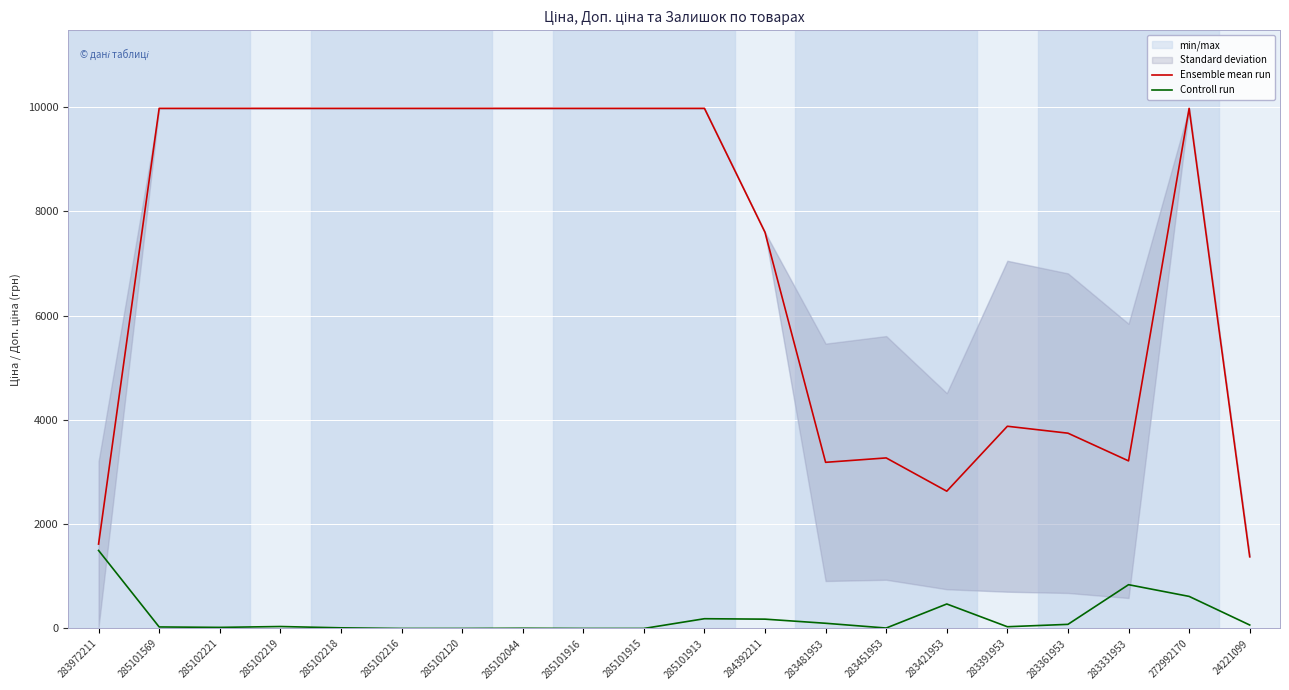

Which series has the largest total across all categories?

Ensemble mean run